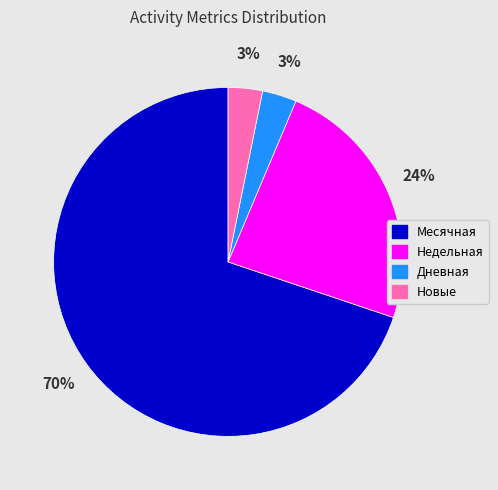

Does Дневная represent more than half of the total?

No